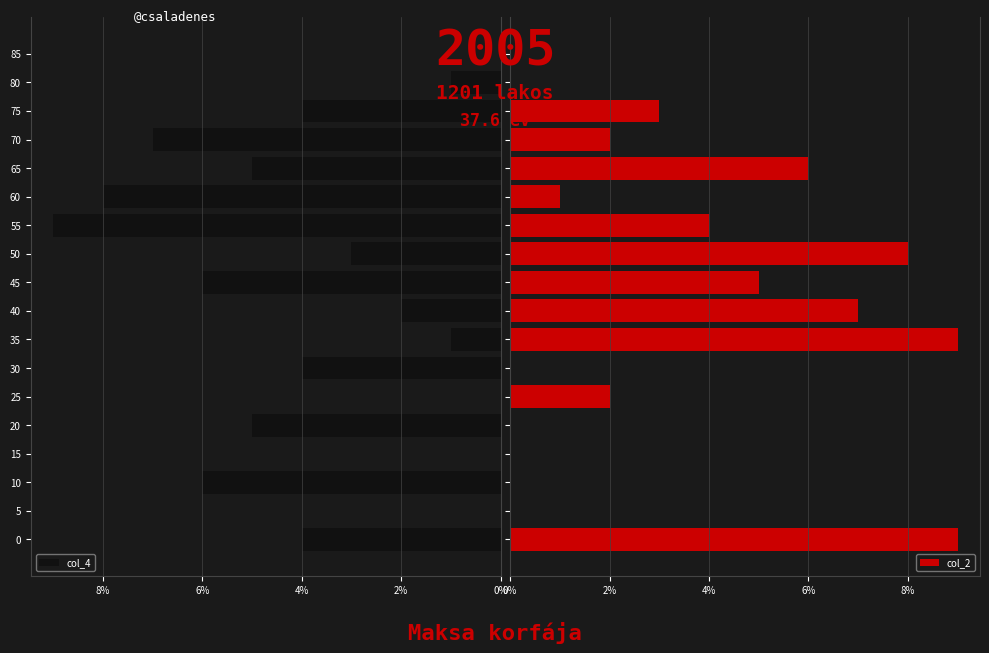

Is it true that col_4 equals 2 at 70?

False